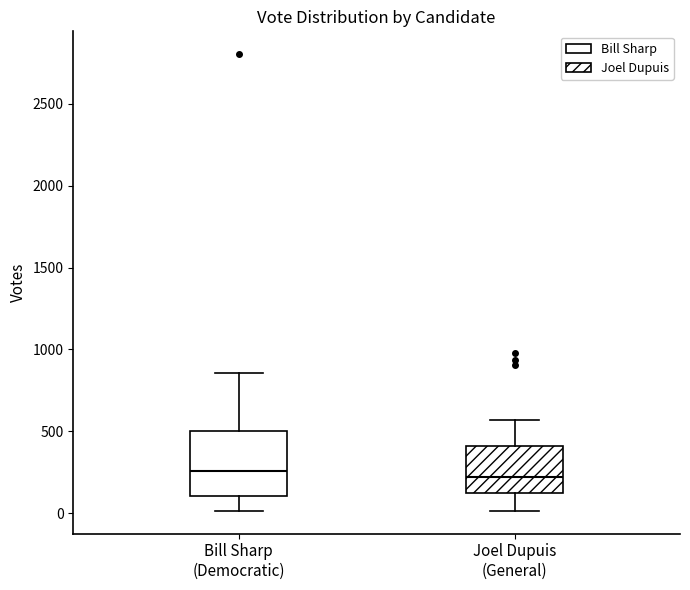

Reading left to right, transcribe this box plot: for each box, give where its median line is, the range the box spans, and where its two whiskers end, as read against the y-axis. The values are not printed on the chart, so give them approximately, as read against the axis.

Bill Sharp (Democratic): median 250, box 100 to 500, whiskers 0 to 850
Joel Dupuis (General): median 200, box 150 to 400, whiskers 0 to 550